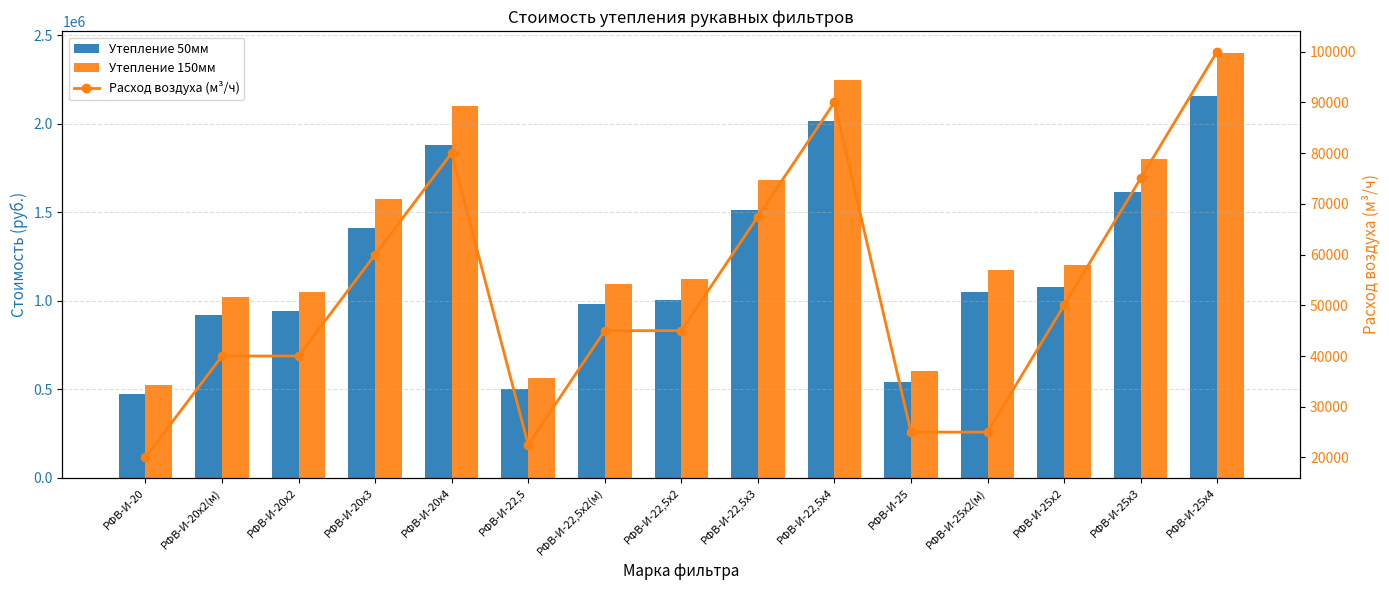

What is the label of the 5th bar from the right?

РФВ-И-25